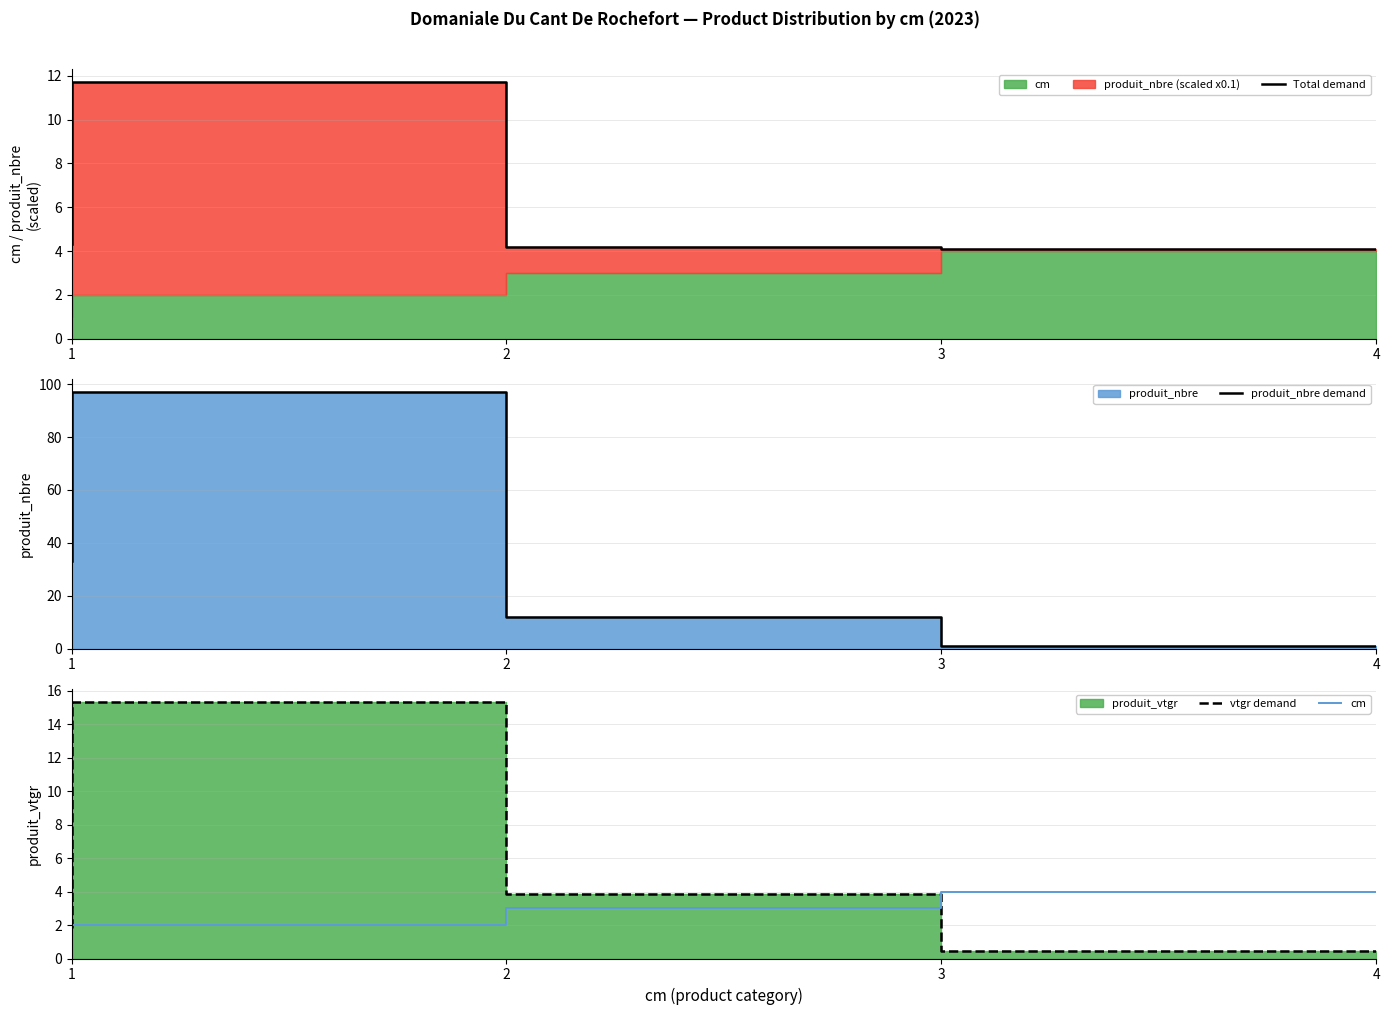

Which category has the highest value in the Total demand series?

2